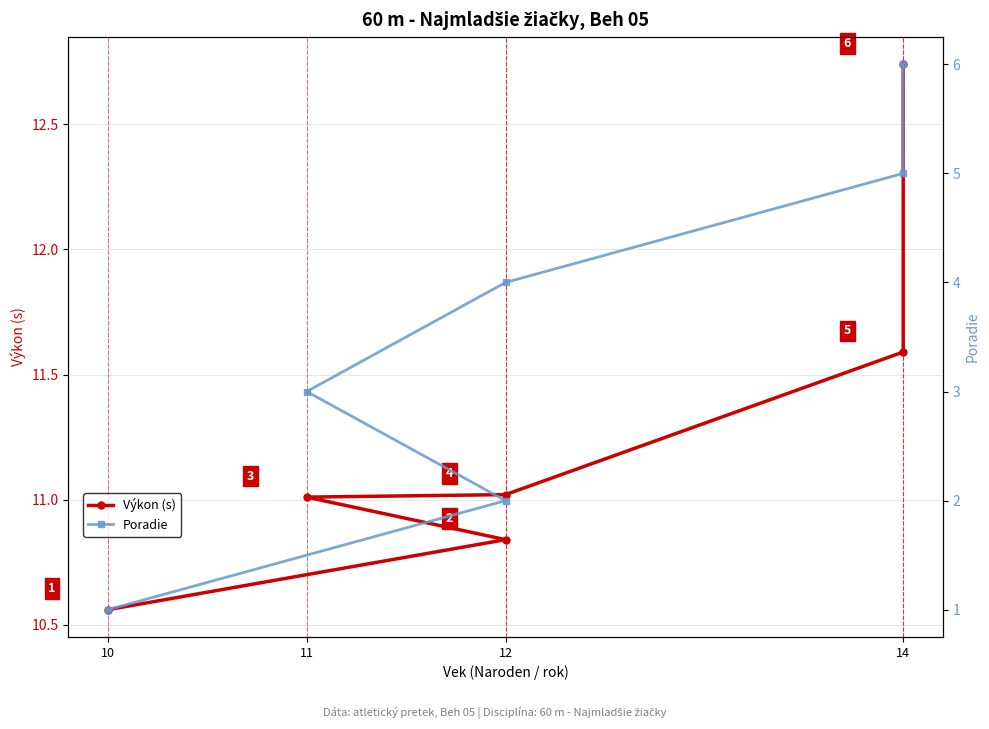

True or false: Poradie has a value of 5.0 at 14.

True